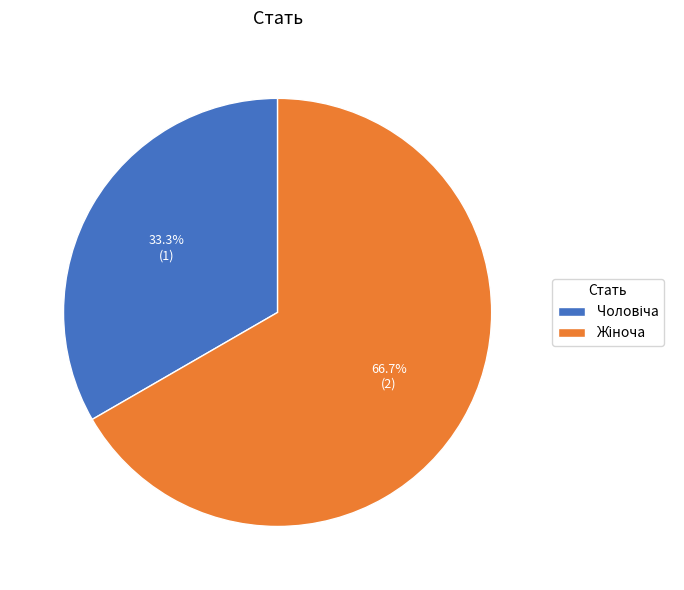

The Жіноча slice represents 58% of the pie. True or false?

False